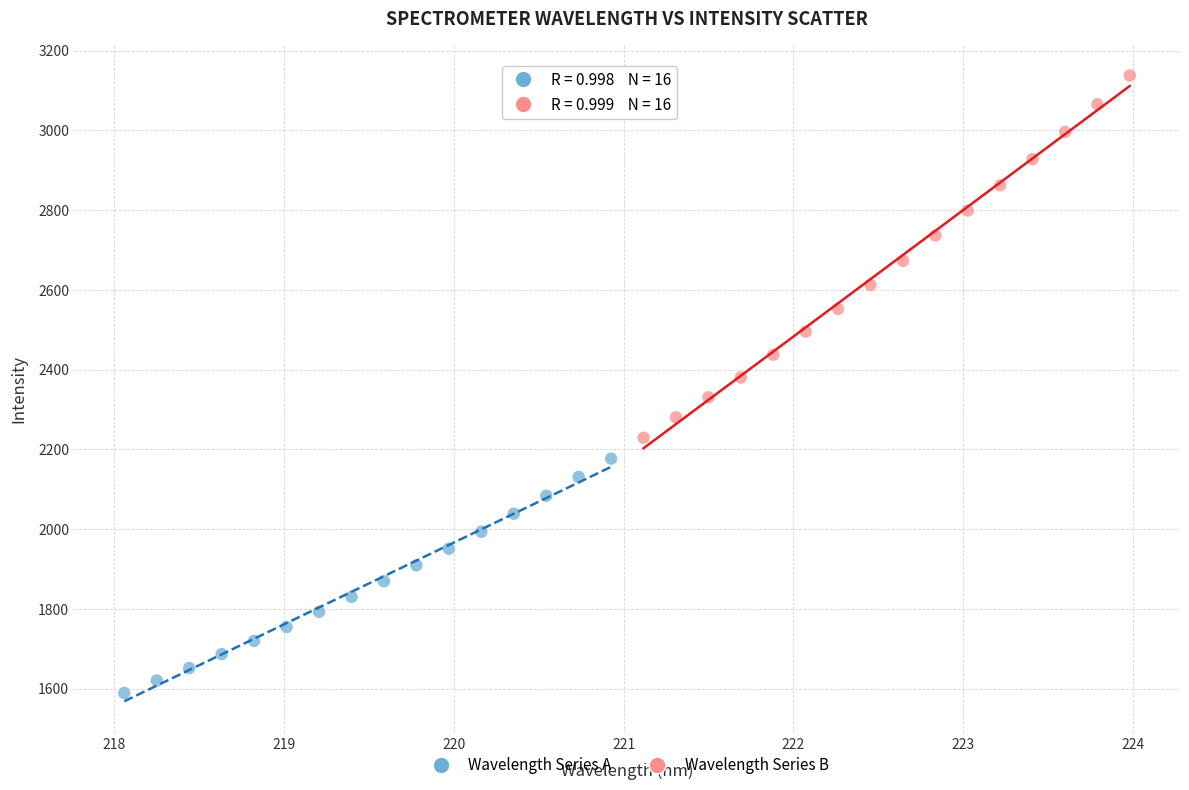

Which series contains the highest Y value?

Wavelength Series B